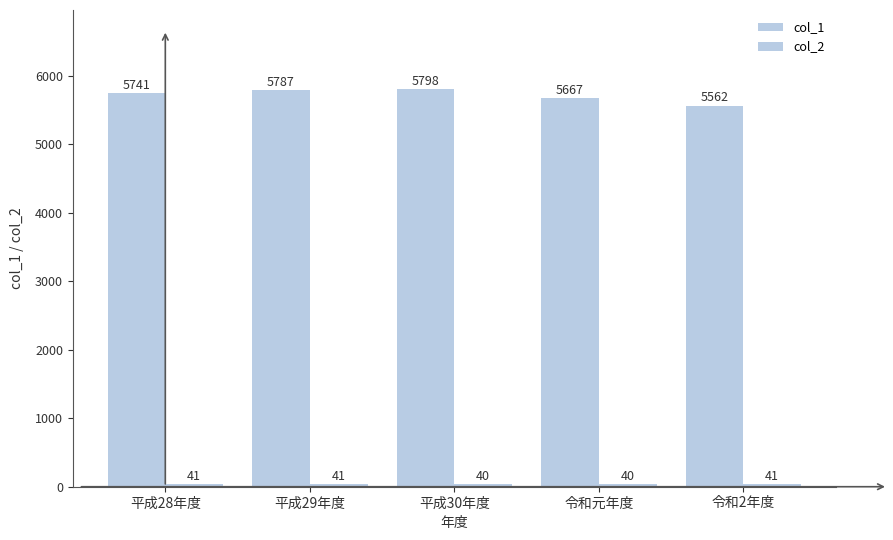

The col_1 series shows 3356 at 令和元年度. True or false?

False